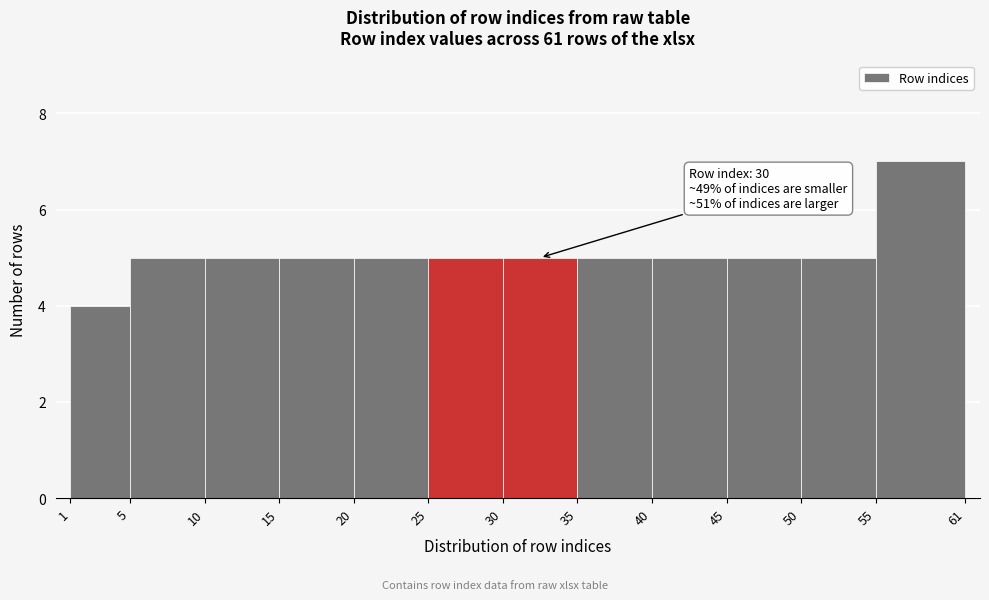

Over which range of the x-axis is the bar tallest?

55 to 61